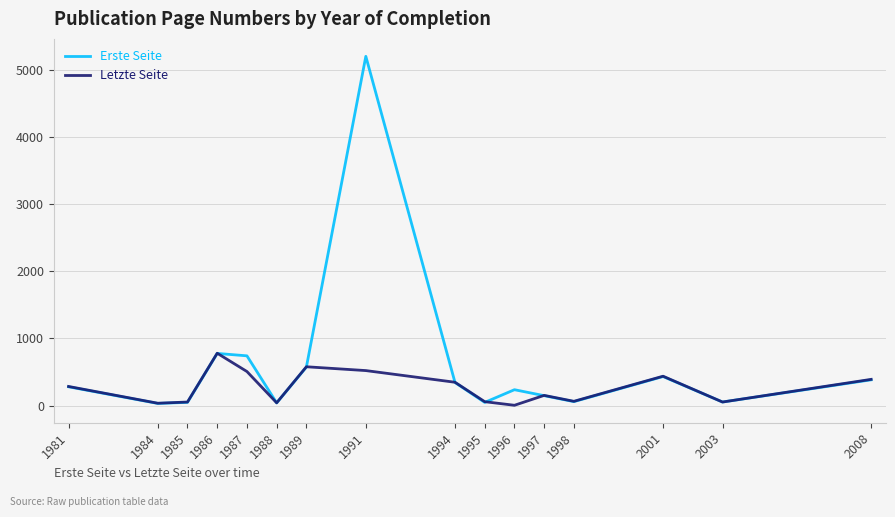

Is it true that Letzte Seite equals 390.0 at 2008?

True